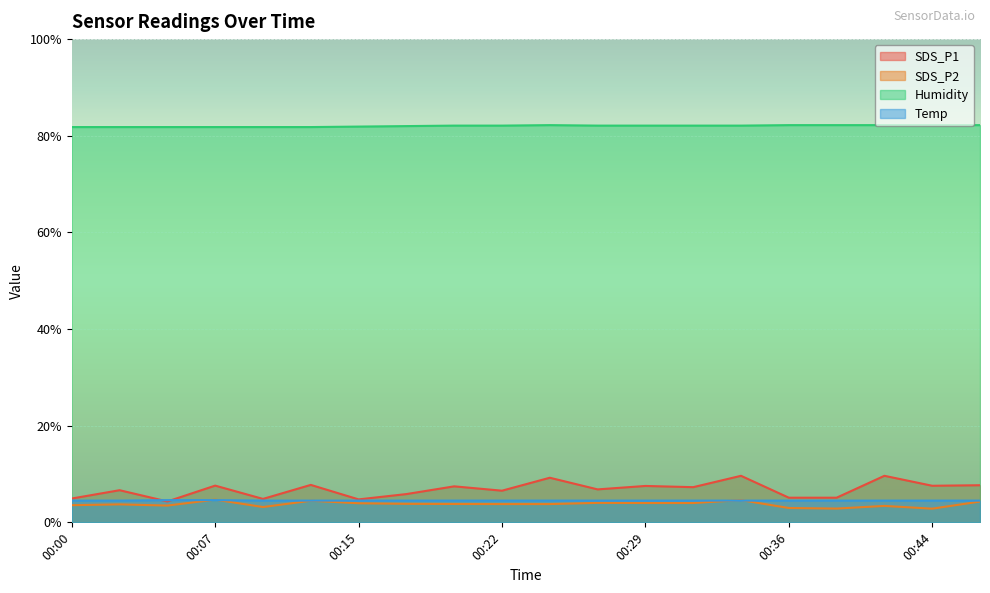

Count the Temp values in the range 4 to 5.

20